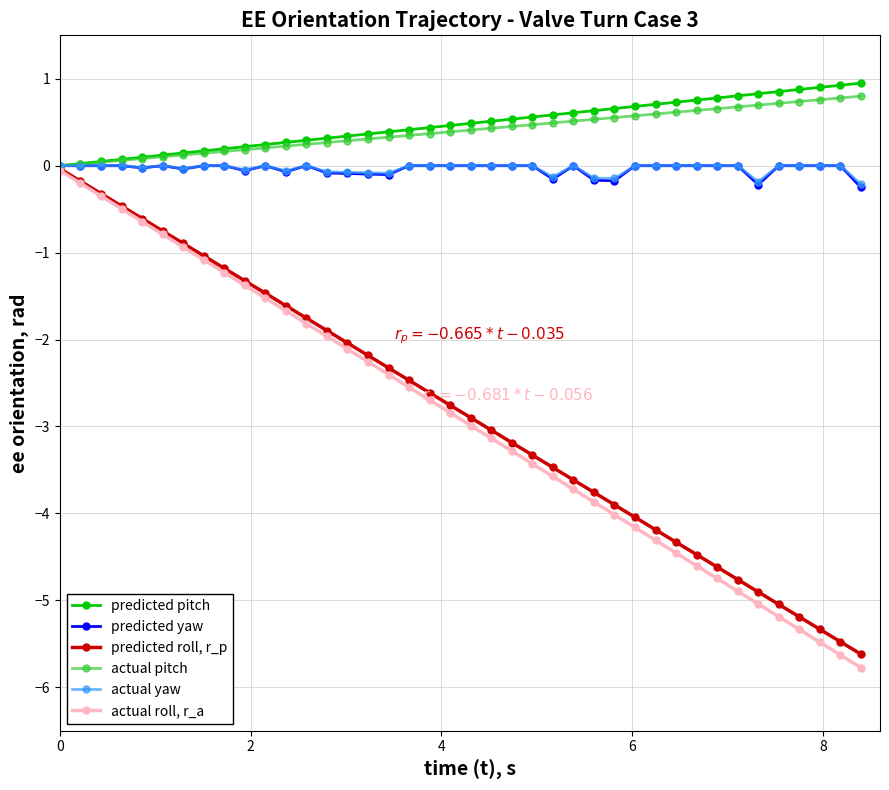

What is the lowest value of the actual roll, r_a series?

-5.8